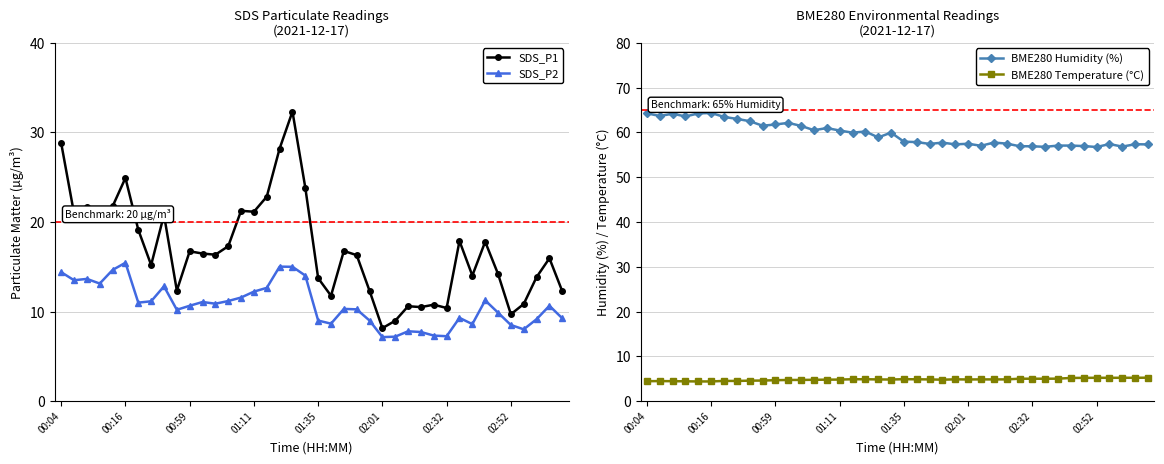

True or false: SDS_P2 and BME280 Humidity (%) cross at least once.

False